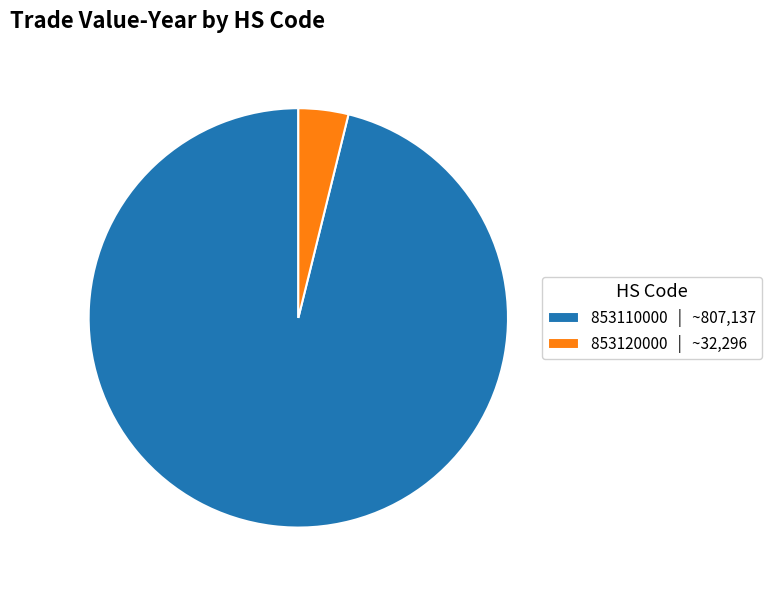

Which category has the biggest portion of the pie?

853110000 | ~807,137